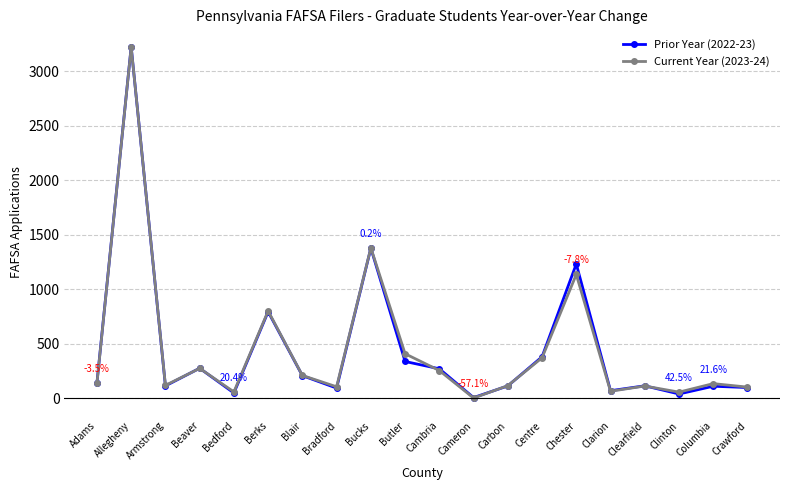

What is the maximum value shown in the chart?

3223